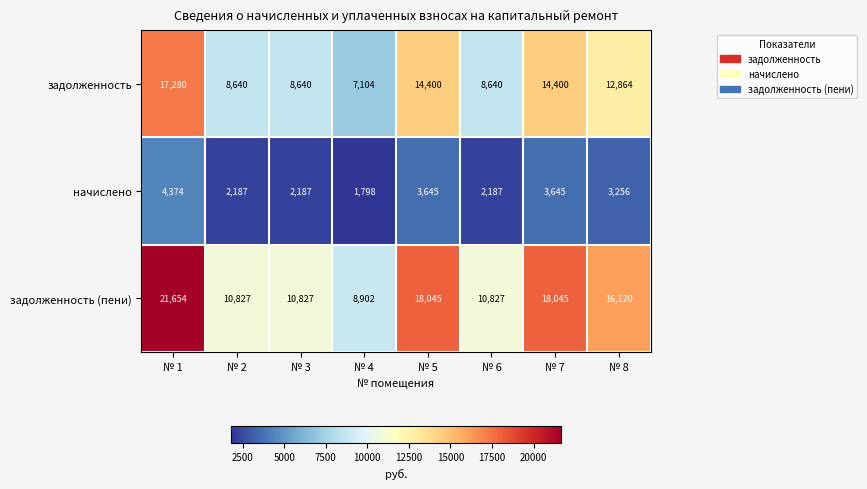

Which series has the largest total across all categories?

задолженность (пени)